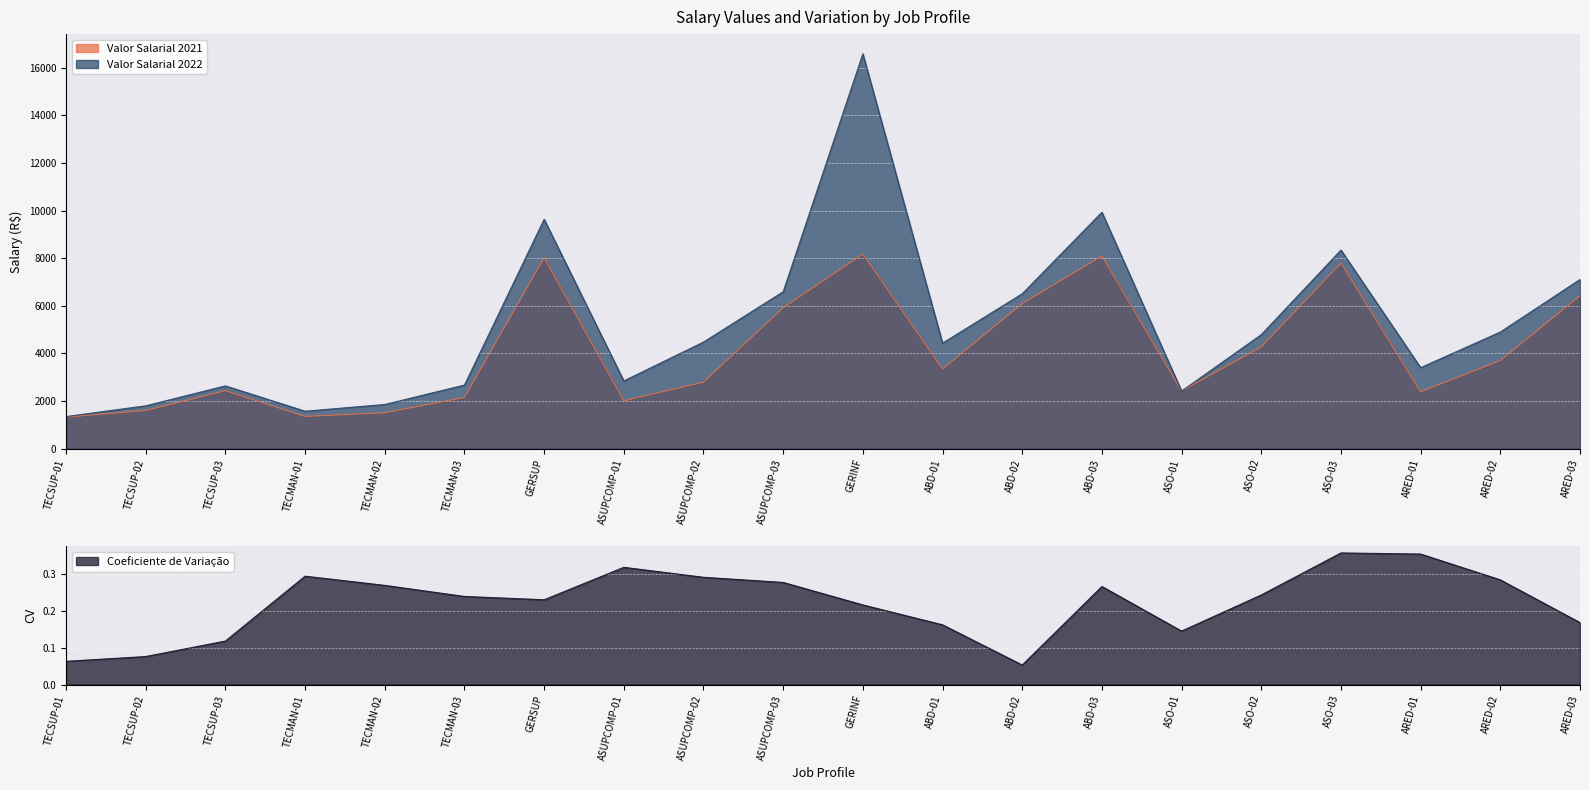

Reading left to right, list all the values displayed in this chart.

Valor Salarial 2021: TECSUP-01=1327.6	TECSUP-02=1601.7	TECSUP-03=2434.7	TECMAN-01=1352.8	TECMAN-02=1507.1	TECMAN-03=2151.9	GERSUP=8018.0	ASUPCOMP-01=2012.3	ASUPCOMP-02=2794.5	ASUPCOMP-03=5916.6	GERINF=8174.1	ABD-01=3348.9	ABD-02=6091.3	ABD-03=8090.9	ASO-01=2419.8	ASO-02=4276.6	ASO-03=7792.9	ARED-01=2390.3	ARED-02=3702.1	ARED-03=6421.6
Valor Salarial 2022: TECSUP-01=1347.2	TECSUP-02=1798.5	TECSUP-03=2635.5	TECMAN-01=1572.2	TECMAN-02=1854.0	TECMAN-03=2670.7	GERSUP=9633.0	ASUPCOMP-01=2845.1	ASUPCOMP-02=4475.4	ASUPCOMP-03=6590.9	GERINF=16582.2	ABD-01=4430.1	ABD-02=6506.0	ABD-03=9929.1	ASO-01=2417.1	ASO-02=4787.8	ASO-03=8341.0	ARED-01=3400.9	ARED-02=4897.3	ARED-03=7105.8
Coeficiente de Variação: TECSUP-01=0.1	TECSUP-02=0.1	TECSUP-03=0.1	TECMAN-01=0.3	TECMAN-02=0.3	TECMAN-03=0.2	GERSUP=0.2	ASUPCOMP-01=0.3	ASUPCOMP-02=0.3	ASUPCOMP-03=0.3	GERINF=0.2	ABD-01=0.2	ABD-02=0.1	ABD-03=0.3	ASO-01=0.1	ASO-02=0.2	ASO-03=0.4	ARED-01=0.4	ARED-02=0.3	ARED-03=0.2